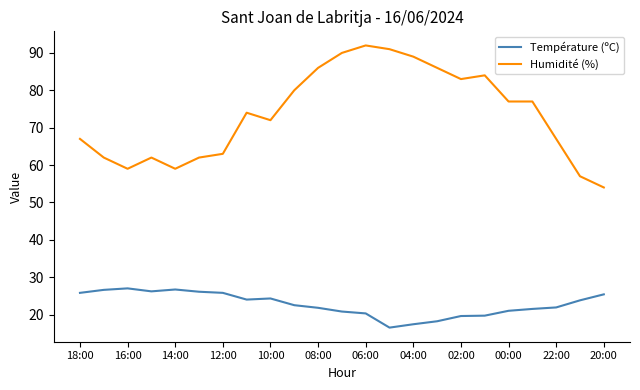

Which series has the largest total across all categories?

Humidité (%)